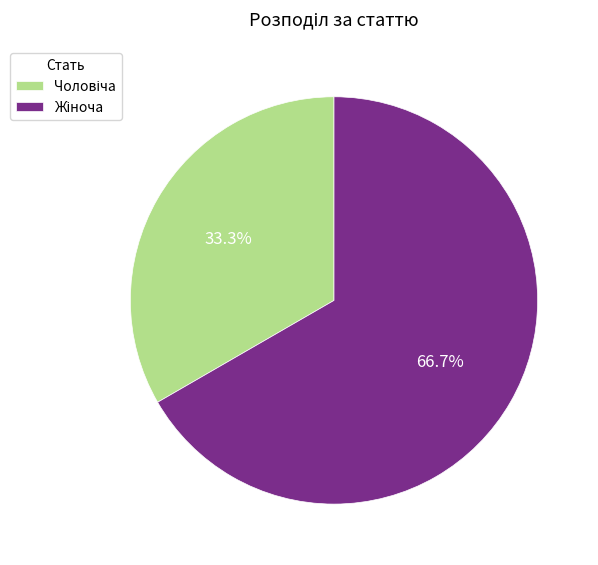

Is there any slice that represents more than half of the pie?

Yes